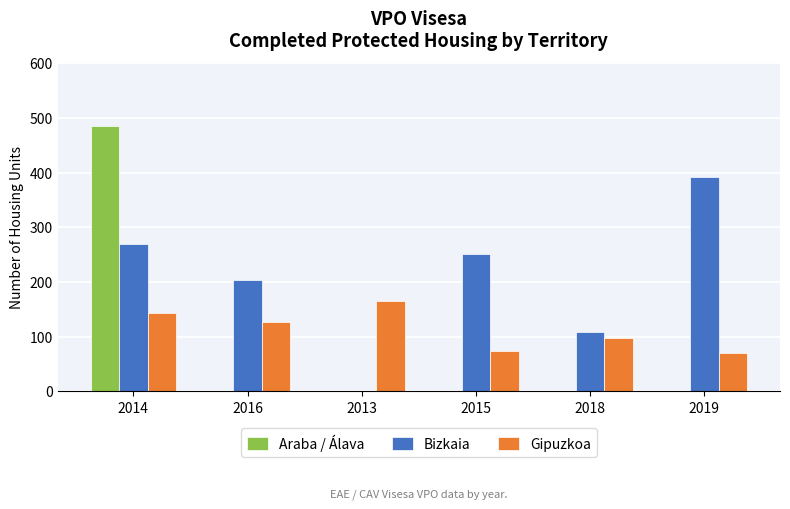

What is the sum of the Bizkaia values at 2016 and 2015?

456